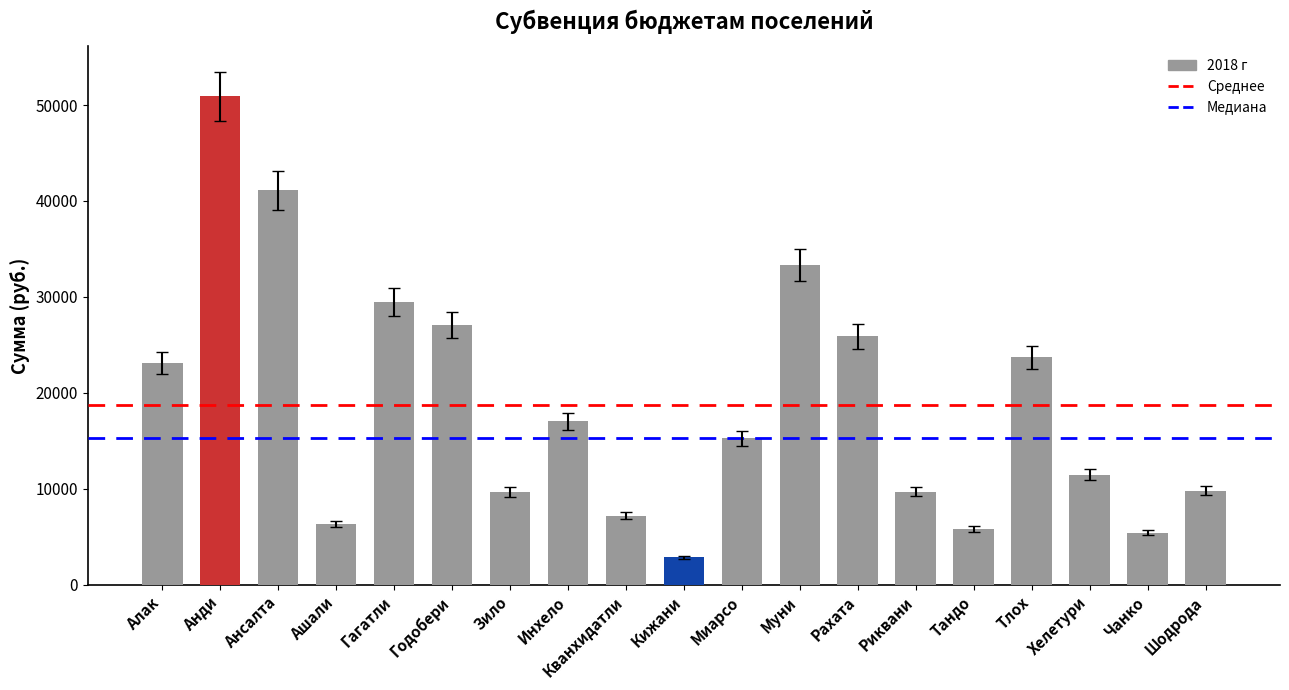

What is the change in value from Ансалта to Миарсо?

-25840.1